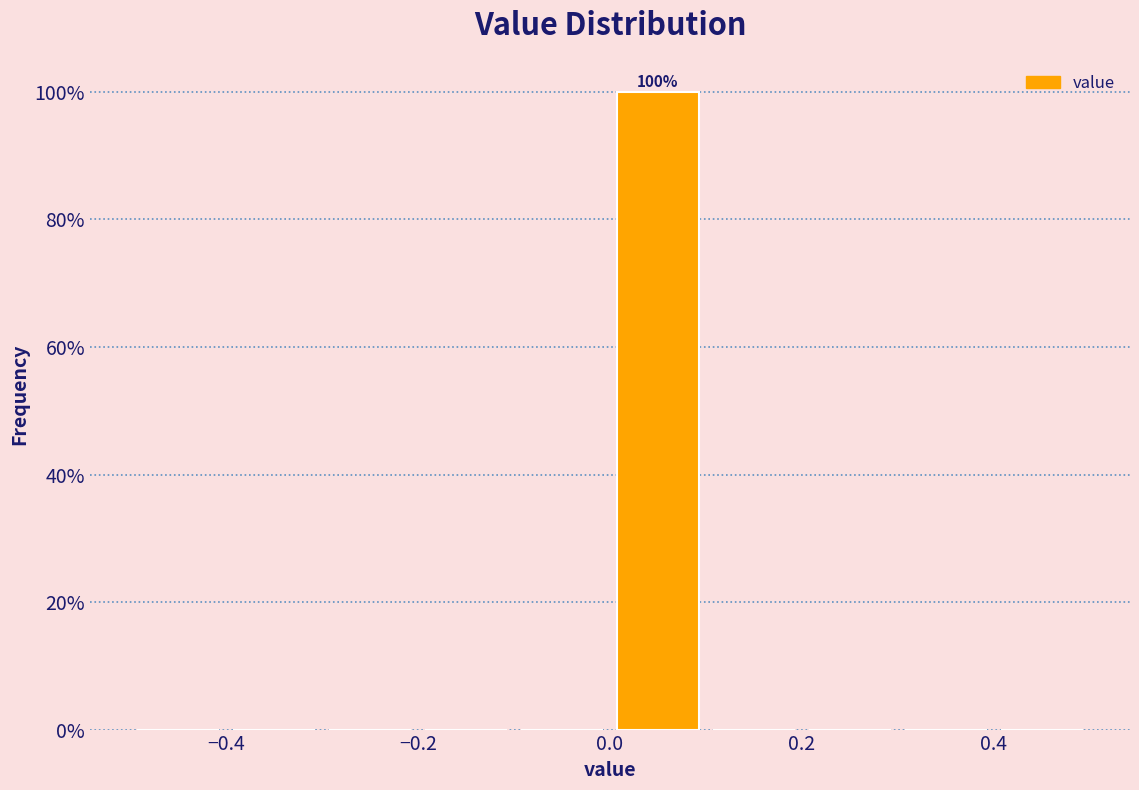

Which range on the x-axis has the tallest bar?

0.0 to 0.1